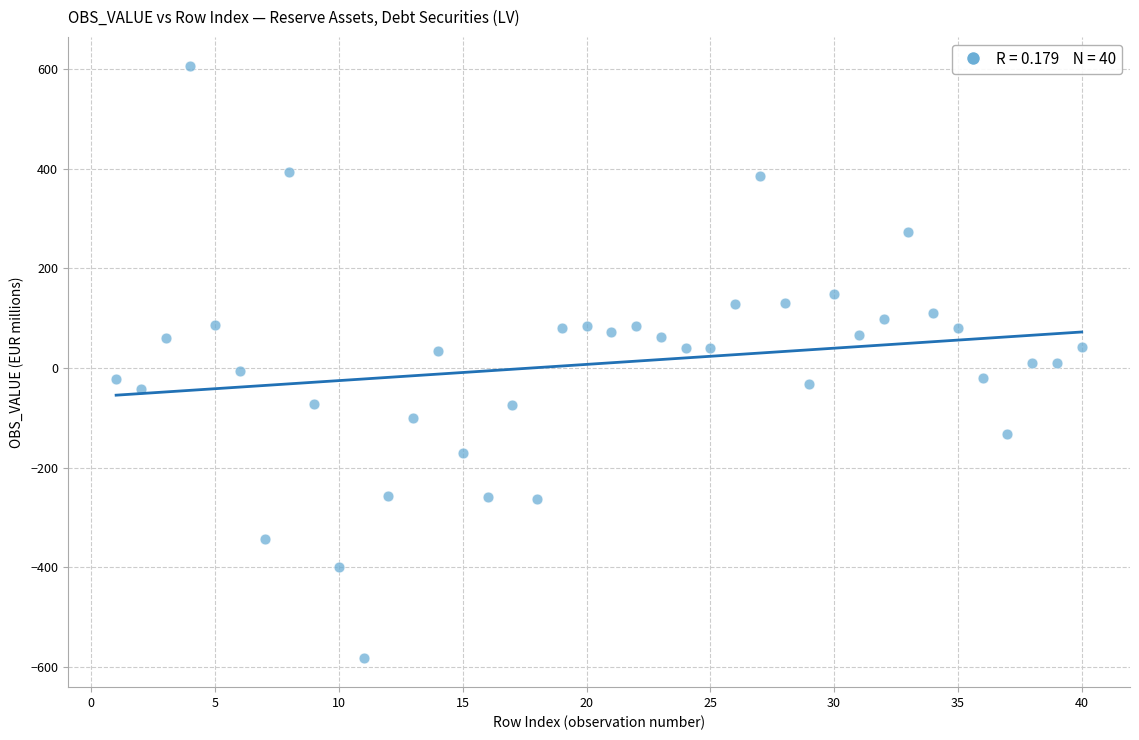

What is the range of Y values (max minus min)?

1186